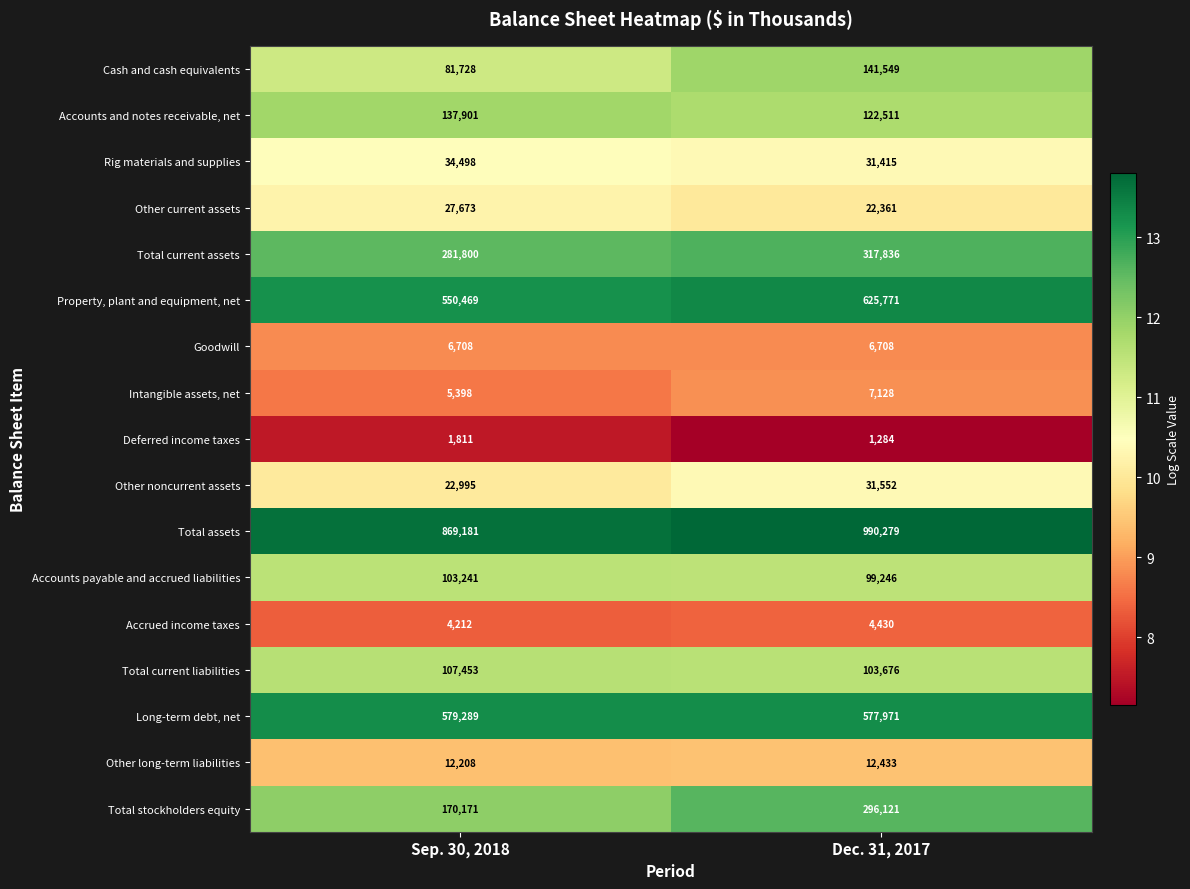

Rank the series by their maximum value, from lowest to highest.

Deferred income taxes, Accrued income taxes, Goodwill, Intangible assets, net, Other long-term liabilities, Other current assets, Other noncurrent assets, Rig materials and supplies, Accounts payable and accrued liabilities, Total current liabilities, Accounts and notes receivable, net, Cash and cash equivalents, Total stockholders equity, Total current assets, Long-term debt, net, Property, plant and equipment, net, Total assets